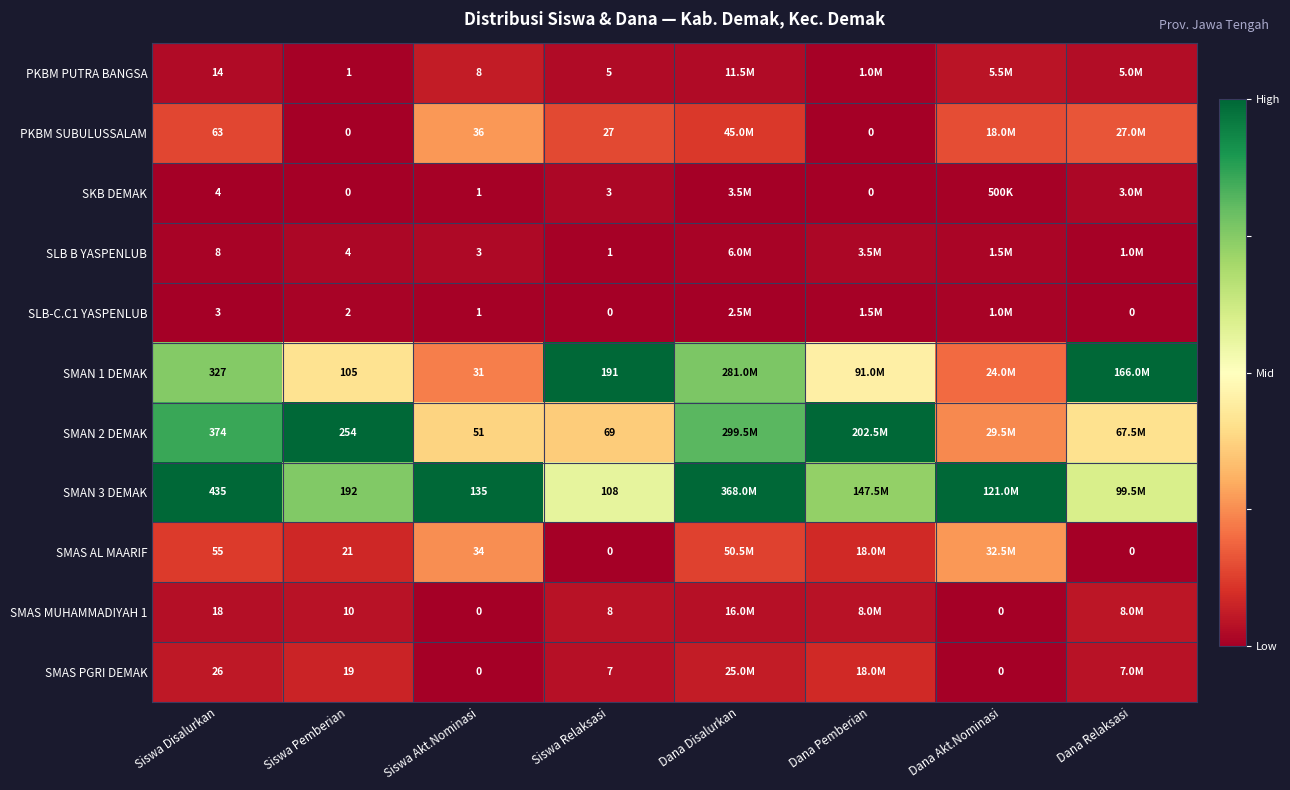

Is the value of PKBM PUTRA BANGSA at Siswa Relaksasi greater than the value of SMAN 1 DEMAK at Siswa Pemberian?

No